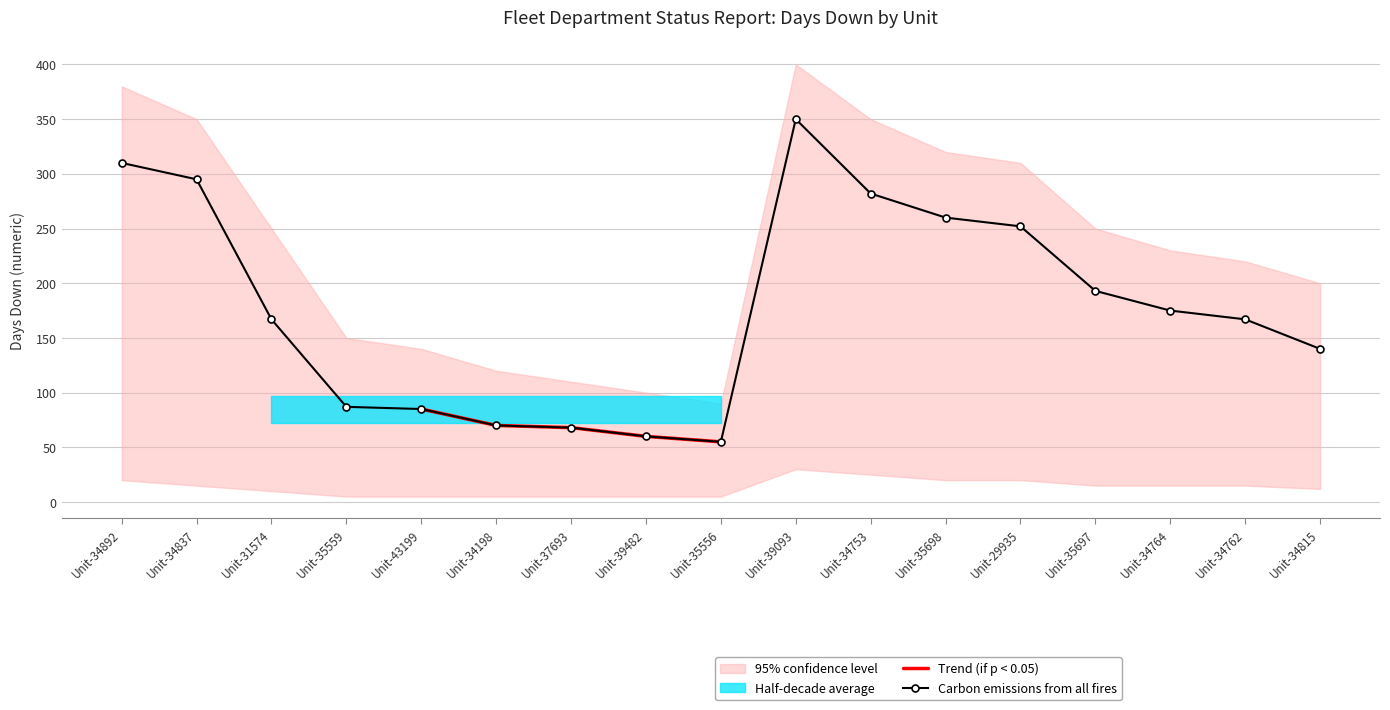

What is the highest value of the Trend (if p < 0.05) series?

85